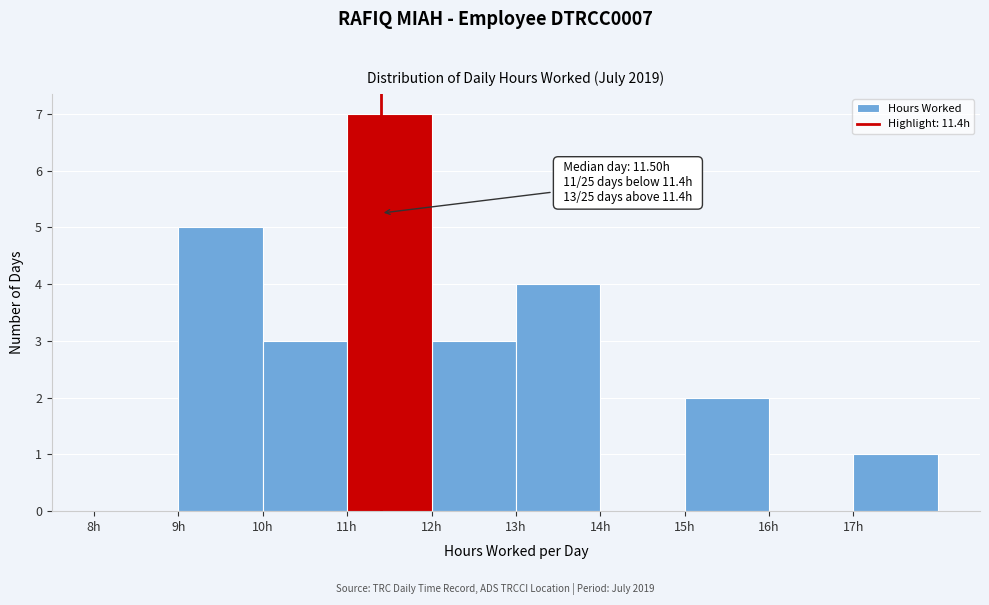

Over which range of the x-axis is the bar tallest?

11 to 12